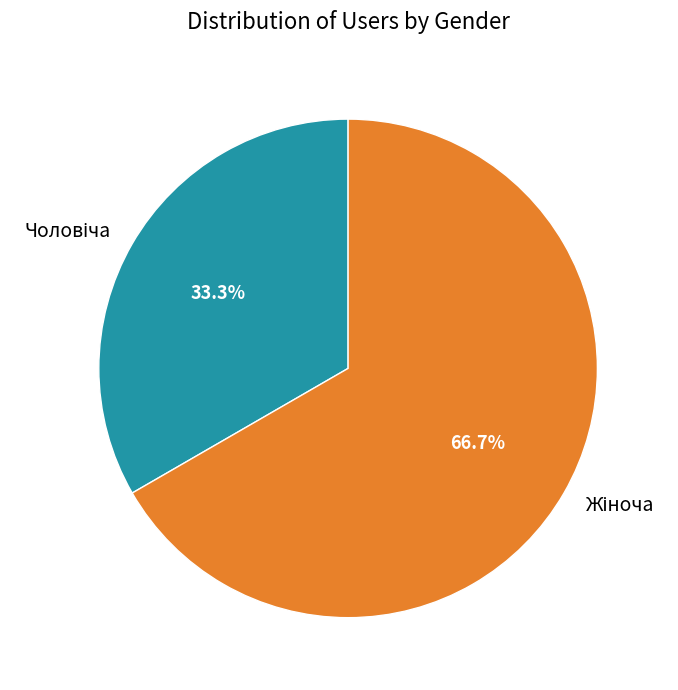

To the nearest percent, what is the average slice percentage?

50%